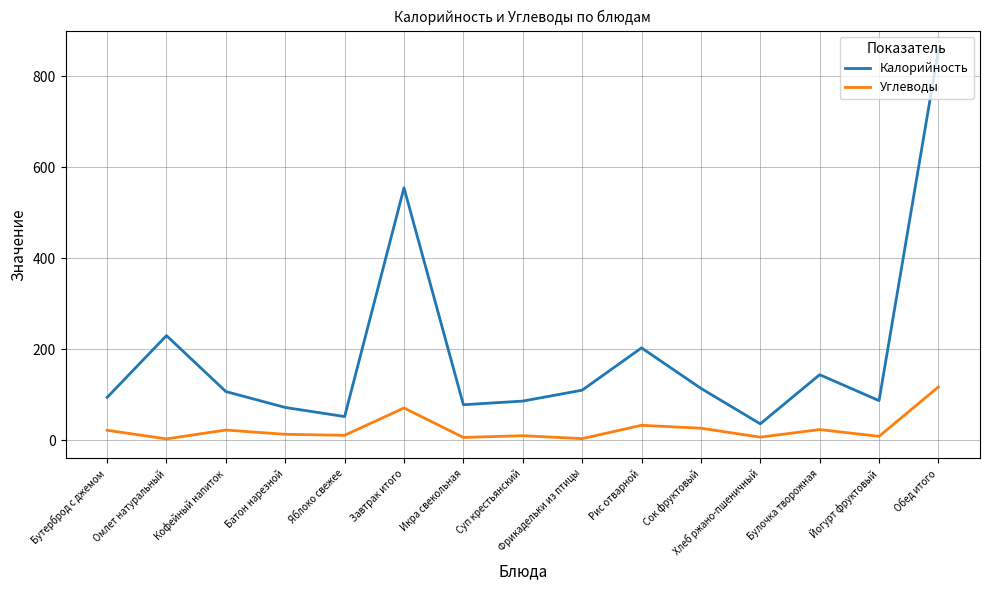

What position from the left is Булочка творожная?

13